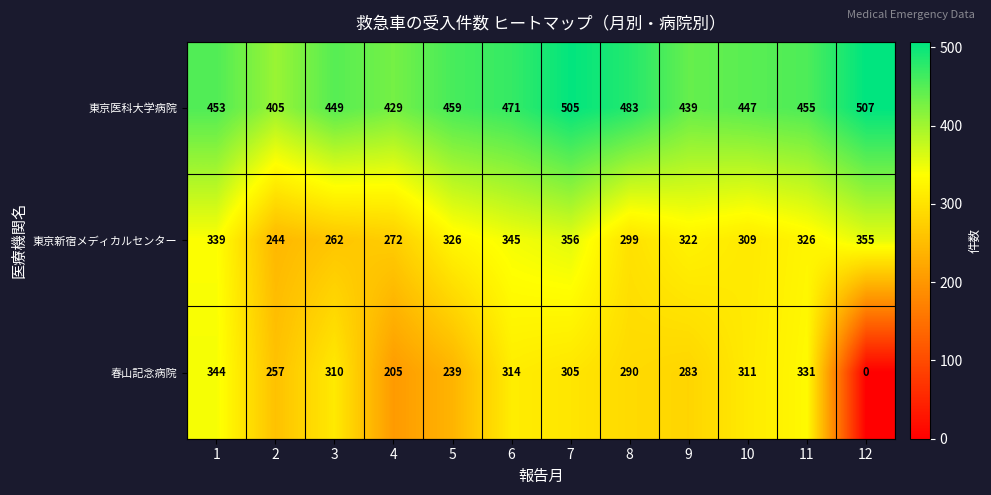

Between 1 and 5, which series saw the biggest shift?

春山記念病院